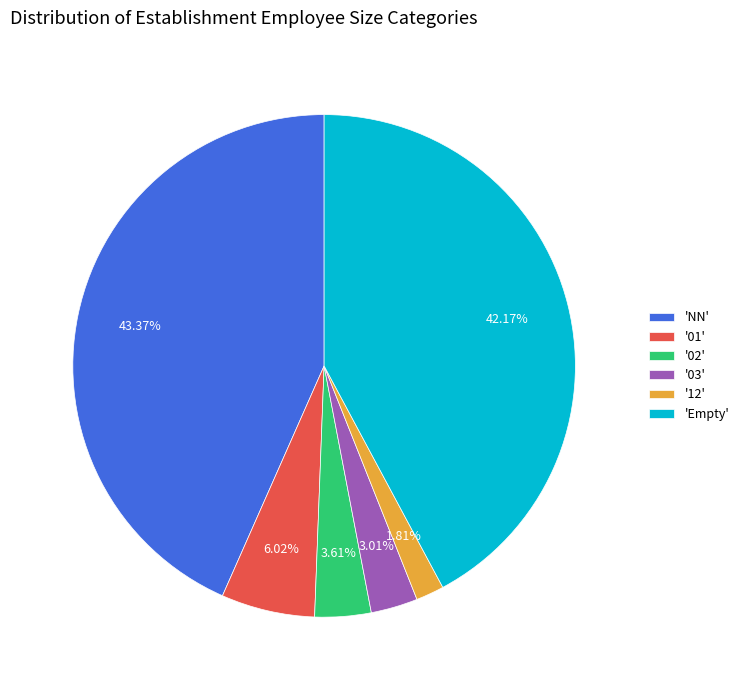

To the nearest percent, what is the average slice percentage?

17%